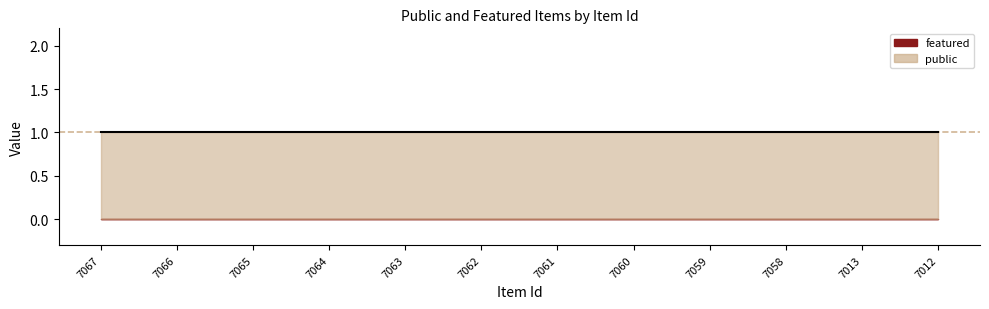

Where is featured nearest to the value 0?

7067